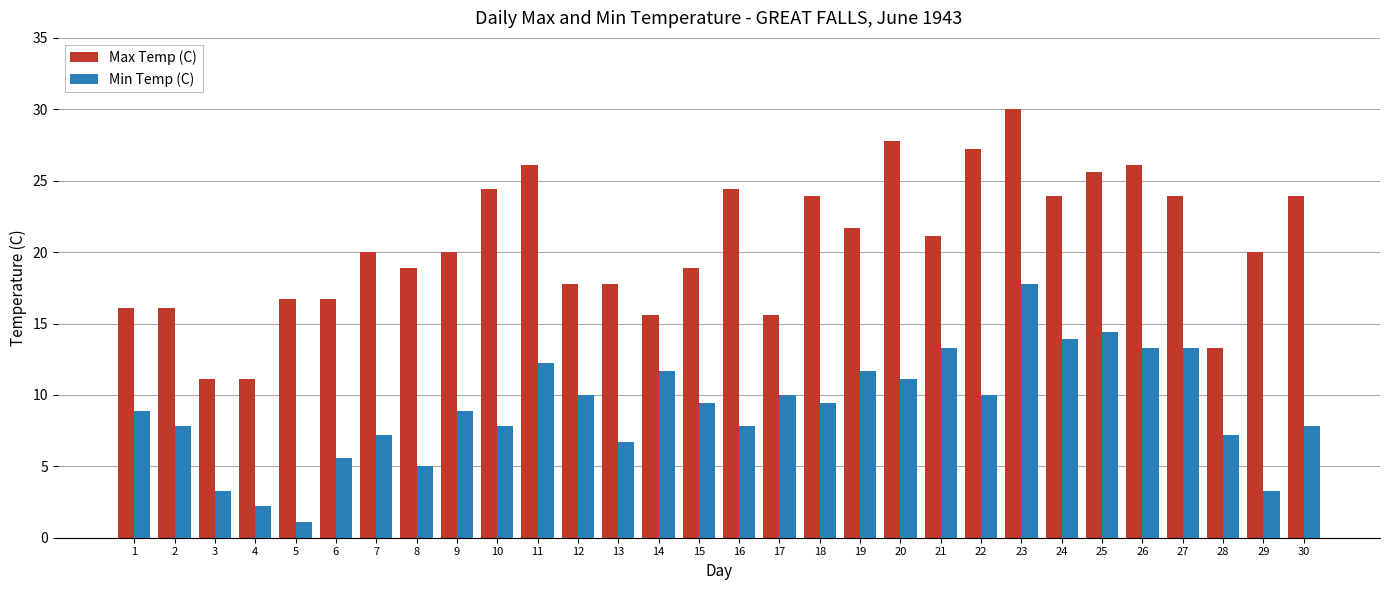

Reading right to left, extract all data points from this chart.

Max Temp (C): 30=23.9	29=20.0	28=13.3	27=23.9	26=26.1	25=25.6	24=23.9	23=30.0	22=27.2	21=21.1	20=27.8	19=21.7	18=23.9	17=15.6	16=24.4	15=18.9	14=15.6	13=17.8	12=17.8	11=26.1	10=24.4	9=20.0	8=18.9	7=20.0	6=16.7	5=16.7	4=11.1	3=11.1	2=16.1	1=16.1
Min Temp (C): 30=7.8	29=3.3	28=7.2	27=13.3	26=13.3	25=14.4	24=13.9	23=17.8	22=10.0	21=13.3	20=11.1	19=11.7	18=9.4	17=10.0	16=7.8	15=9.4	14=11.7	13=6.7	12=10.0	11=12.2	10=7.8	9=8.9	8=5.0	7=7.2	6=5.6	5=1.1	4=2.2	3=3.3	2=7.8	1=8.9